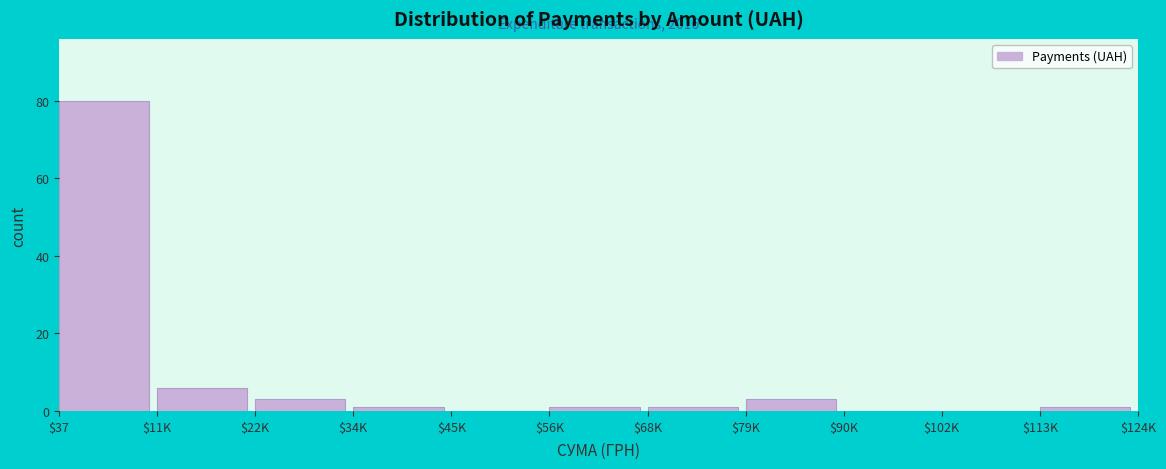

At which label is the value closest to 40?

$11K